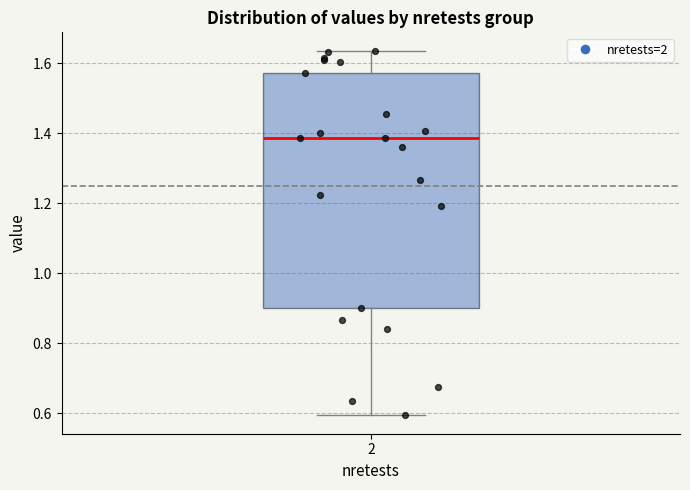

Where is the lower edge of the box at x = 2 on the y-axis? The values are not printed on the chart, so give them approximately, as read against the axis.

0.90